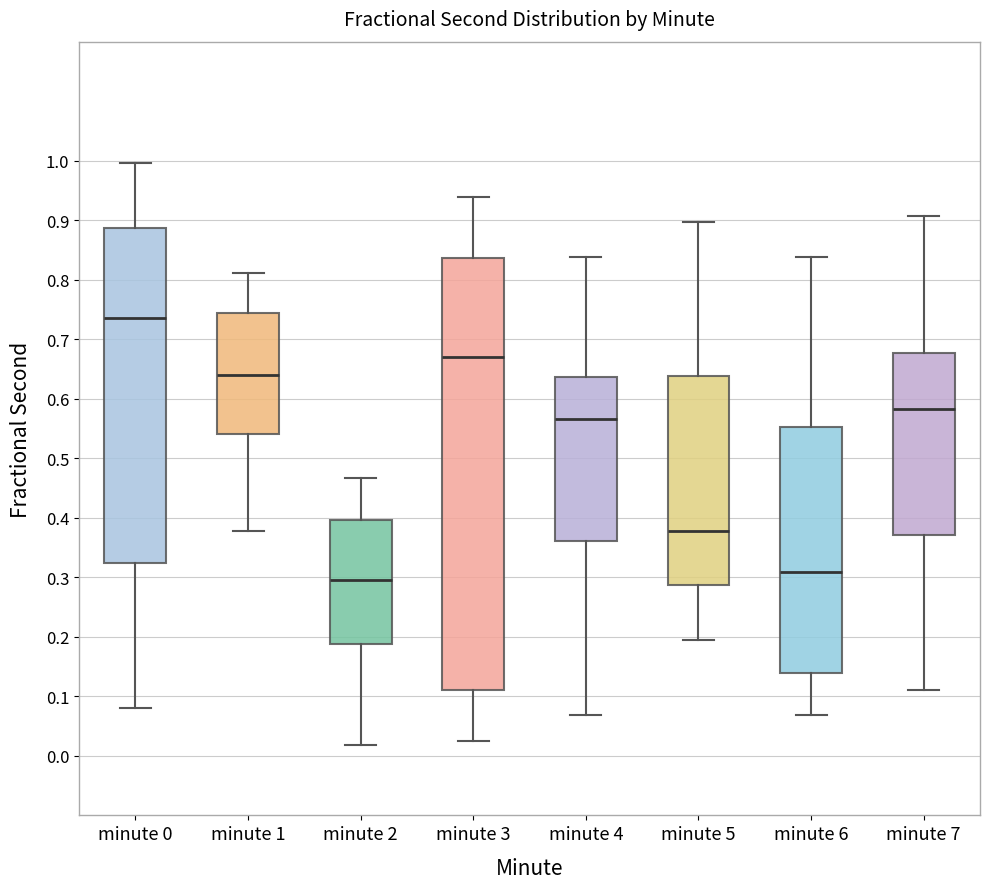

Where is the upper edge of the box for minute 6 on the y-axis? The values are not printed on the chart, so give them approximately, as read against the axis.

0.55